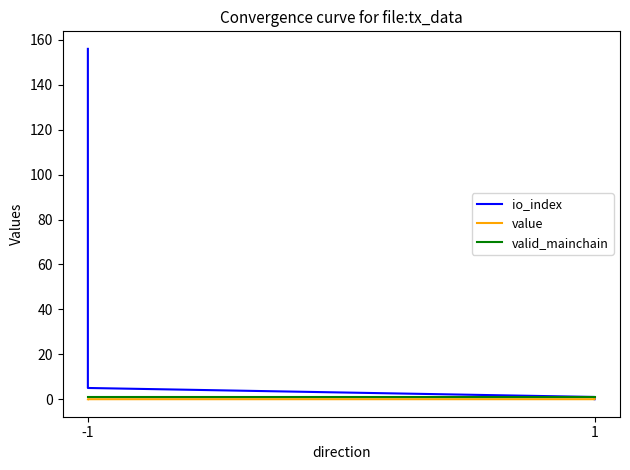

What is the value of the io_index point at the 2nd from the left?

5.0